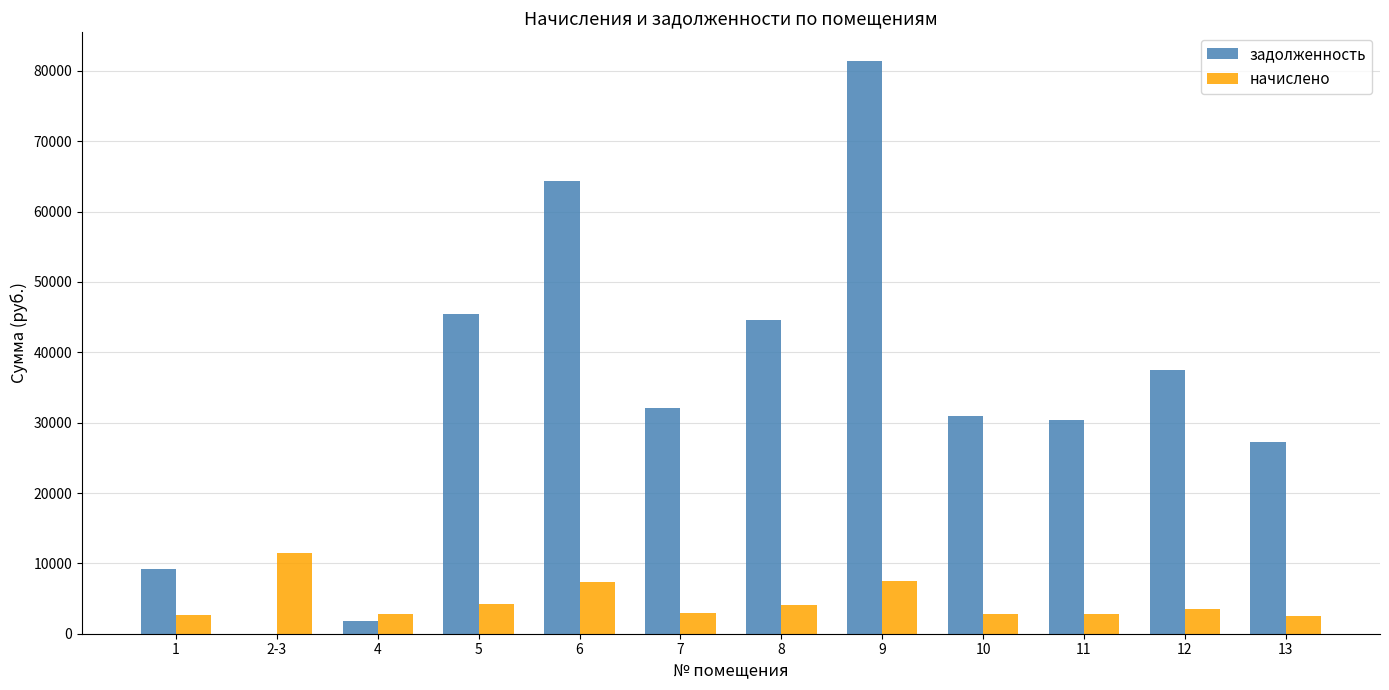

What is the highest value of the задолженность series?

81413.0